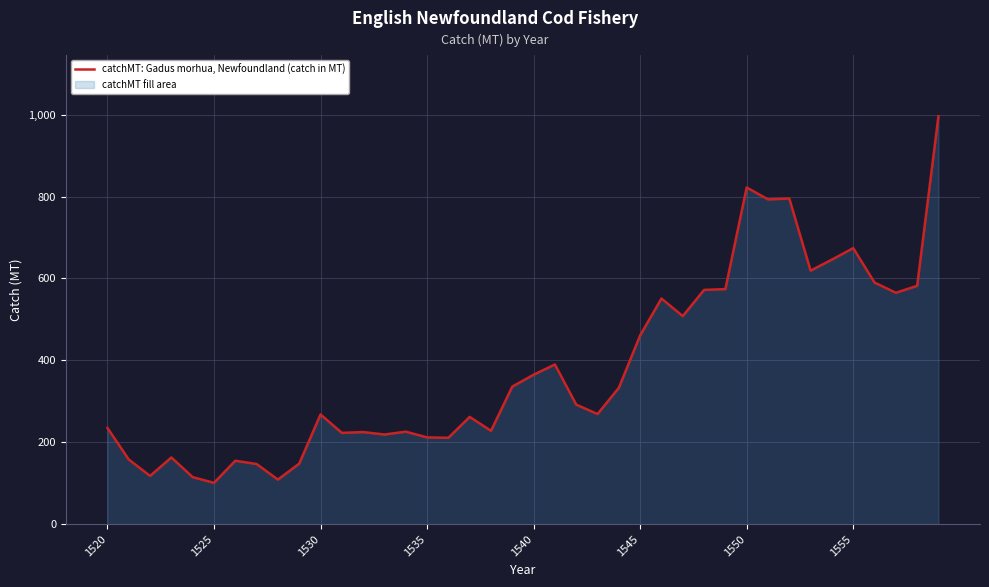

What is the change in value from 1530 to 1540?

+97